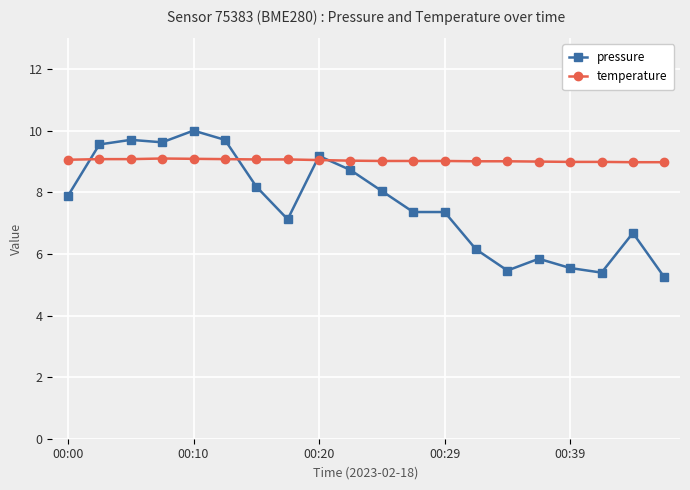

What is the value of the temperature point at the 17th from the left?

9.0